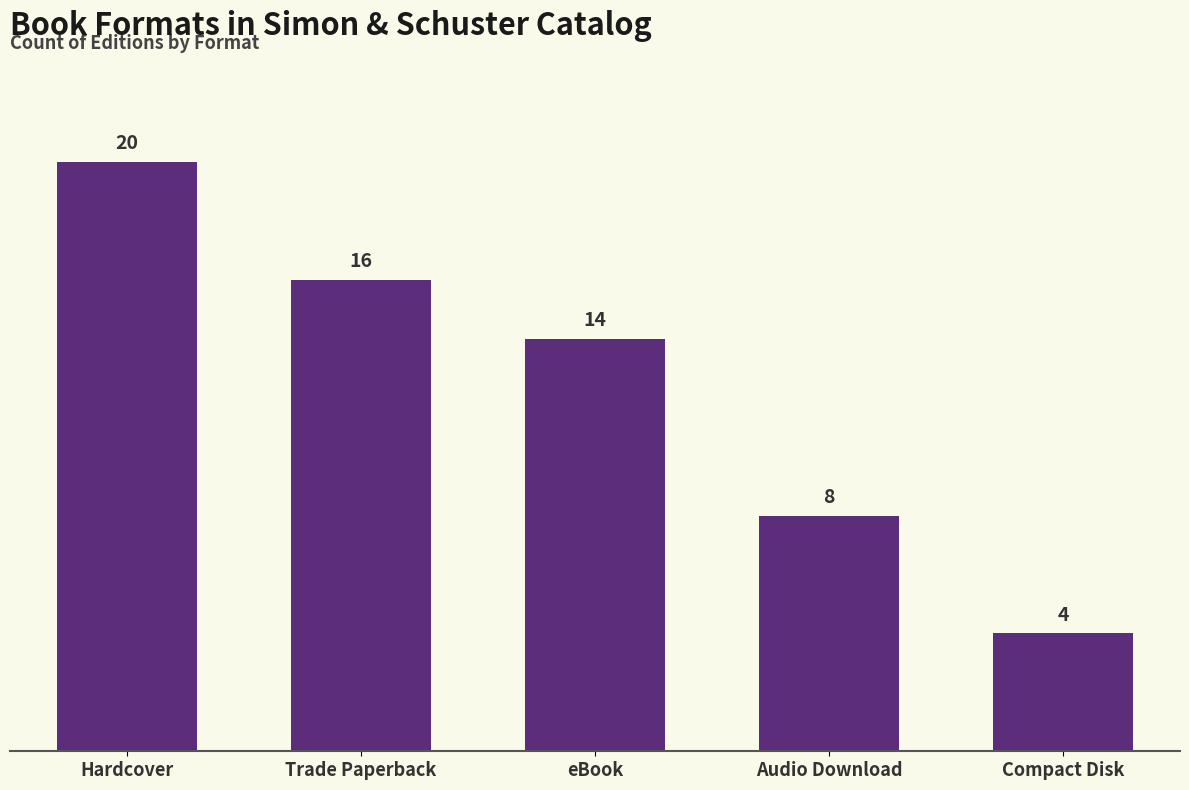

What is the sum of all values?

62